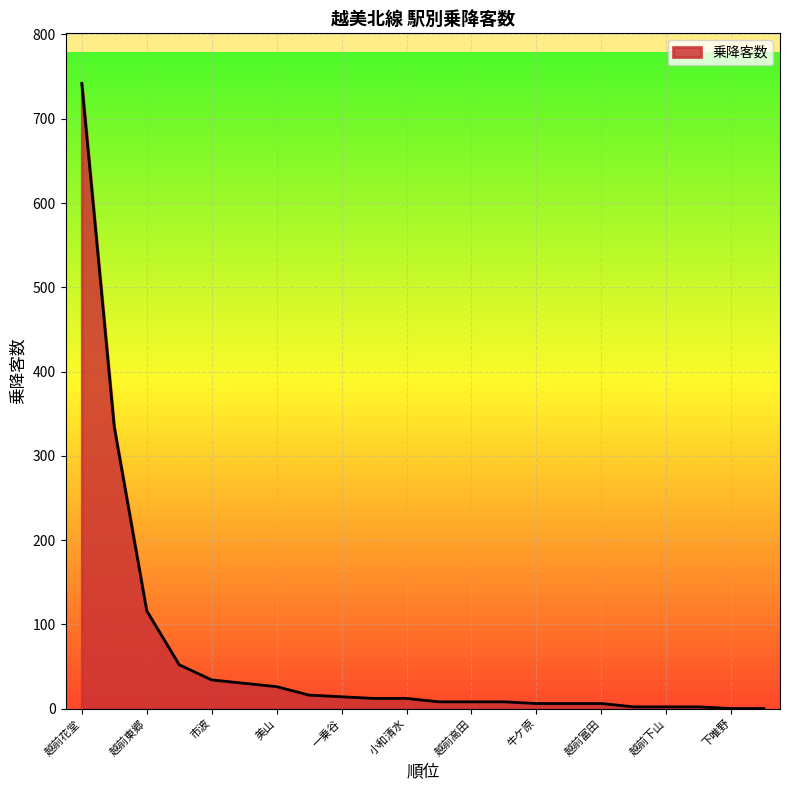

What is the label of the 18th point from the left?

勝原